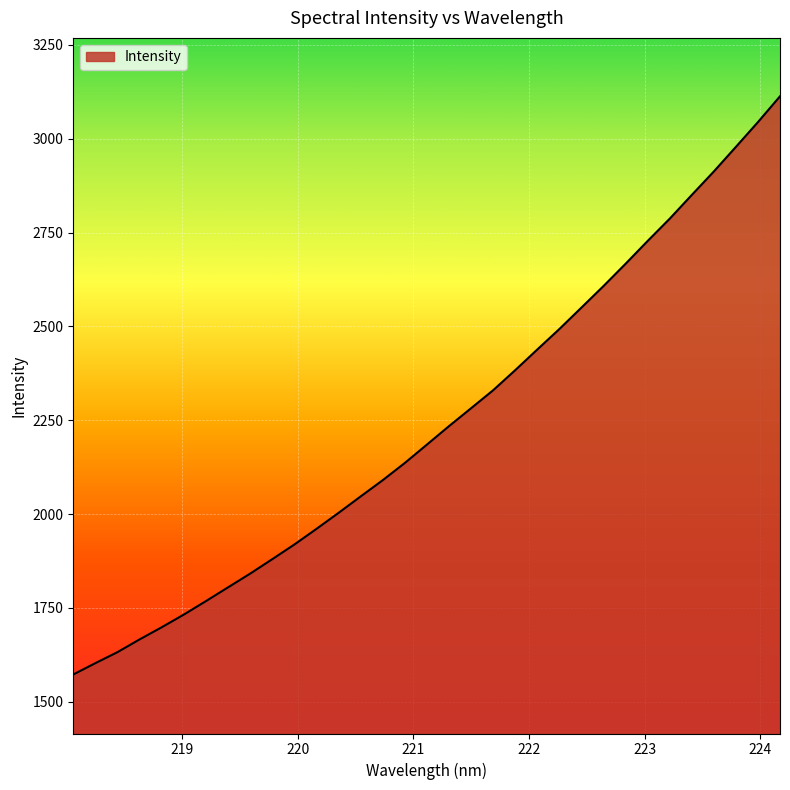

What is the maximum value shown in the chart?

3113.0